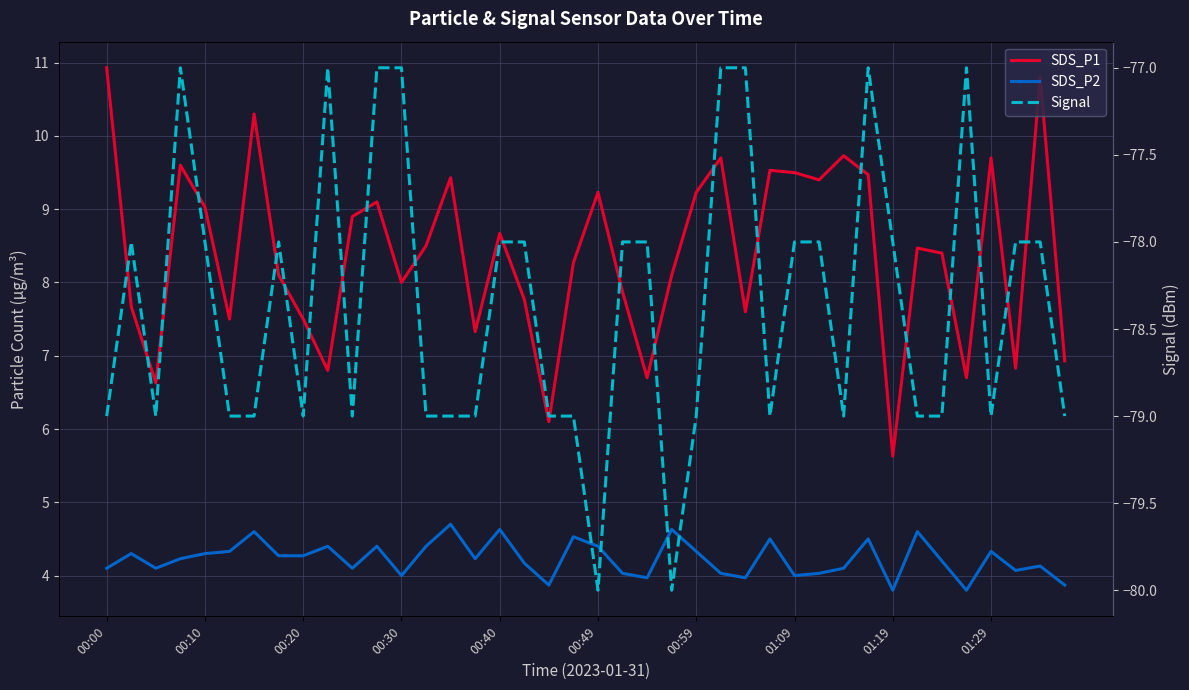

List the series in order of their peak value, lowest first.

Signal, SDS_P2, SDS_P1